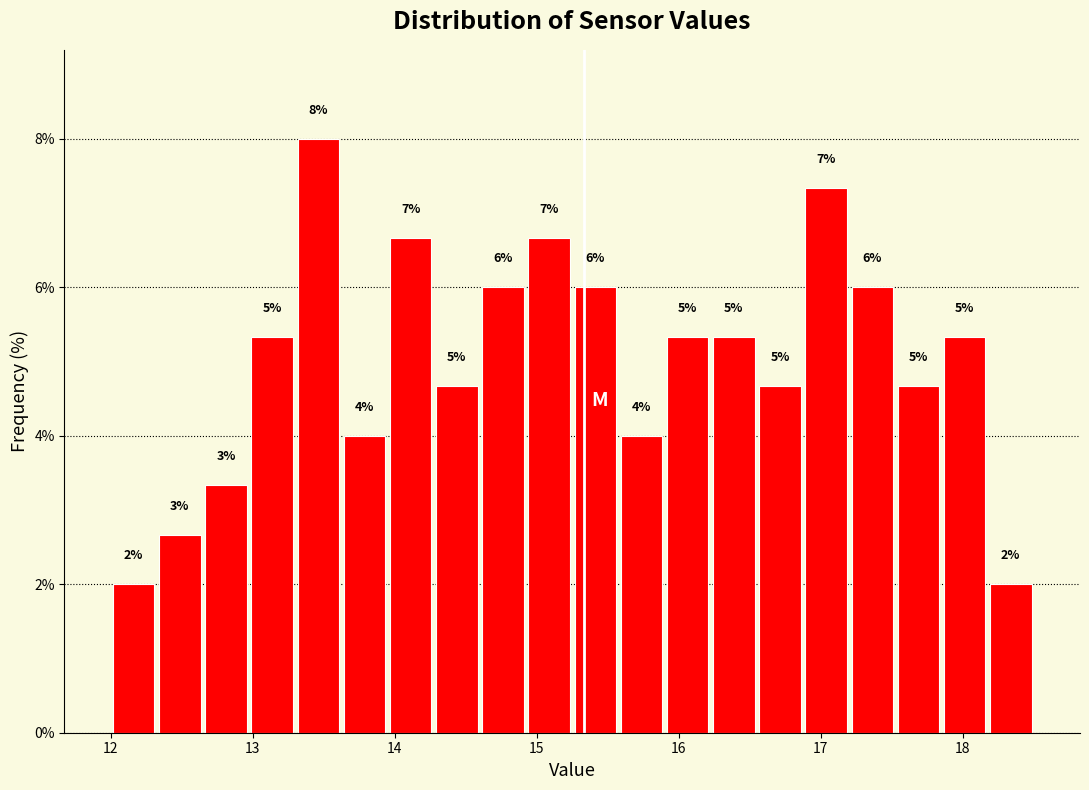

Around what value on the x-axis is the tallest bar? Give the approximate position of its centre, as read against the axis.

13.5